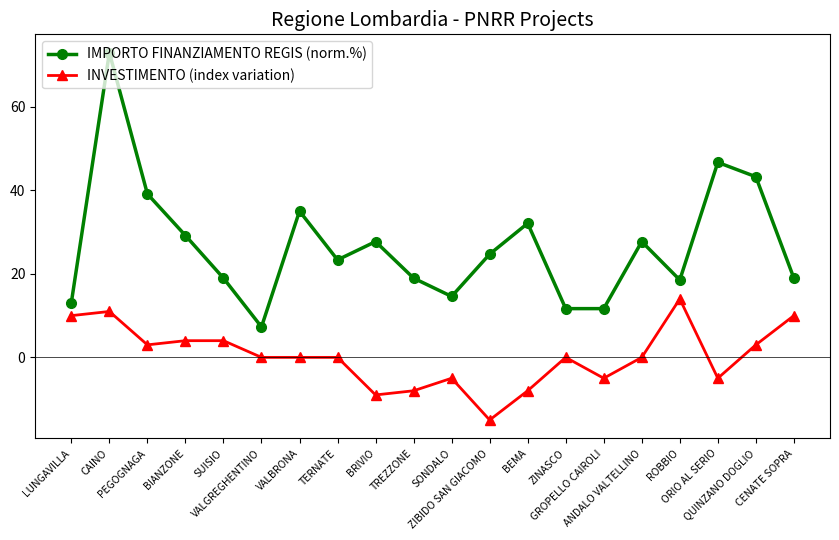

What is the difference between the IMPORTO FINANZIAMENTO REGIS (norm.%) values at LUNGAVILLA and CENATE SOPRA?

5.8